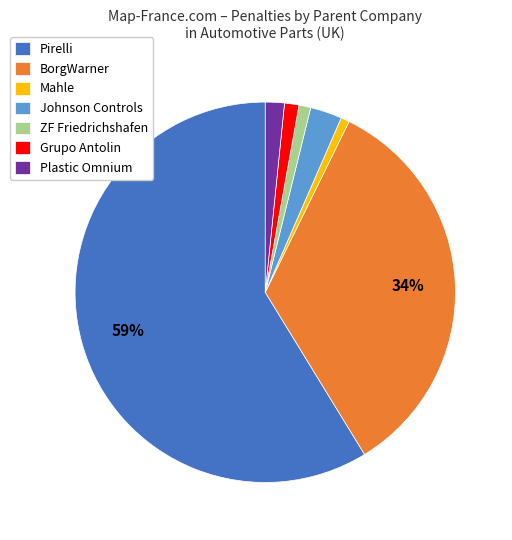

Is it true that Pirelli is 42% of the pie?

False